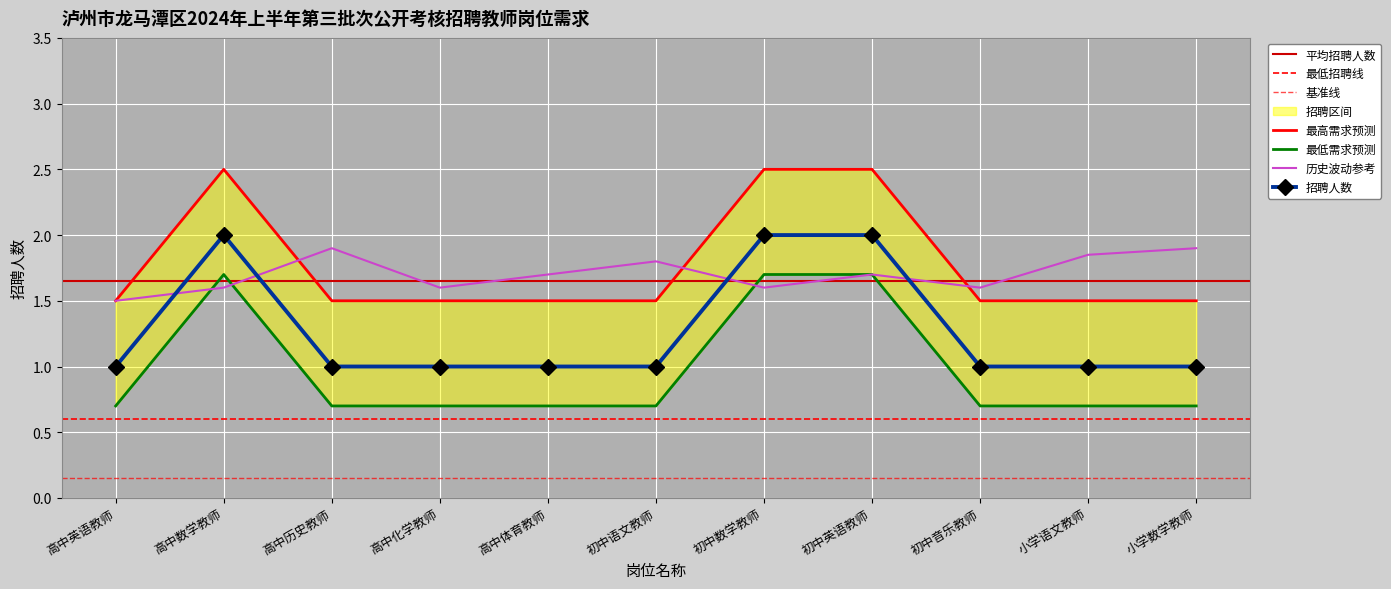

The chart shows a value of 0.8 at 高中数学教师. True or false?

False